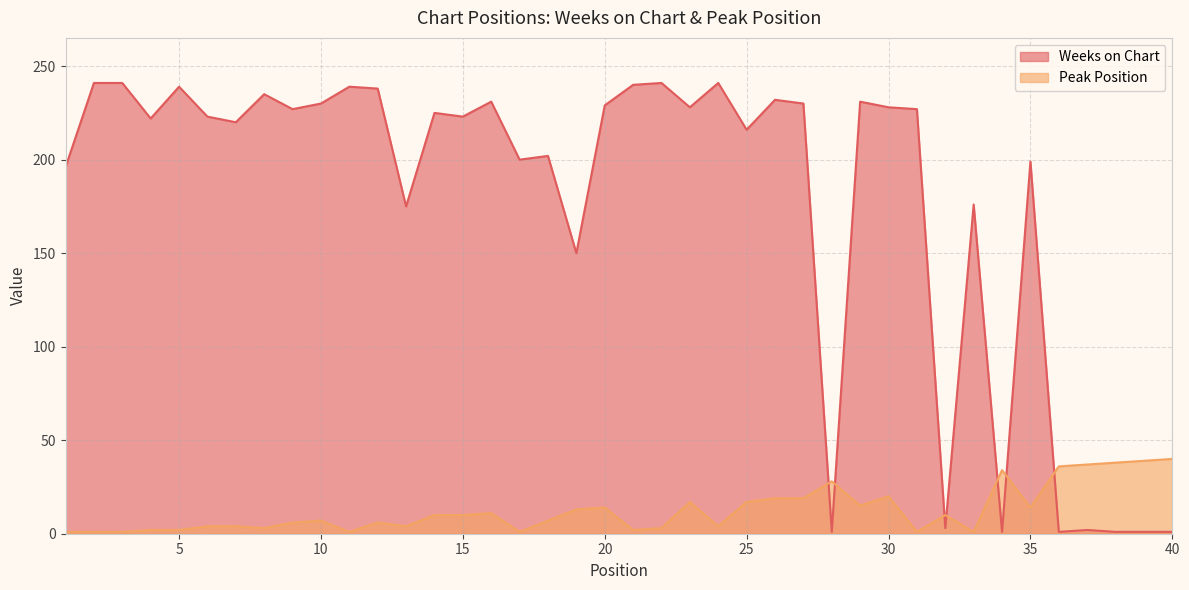

What is the difference between the Peak Position values at 32 and 26?

9